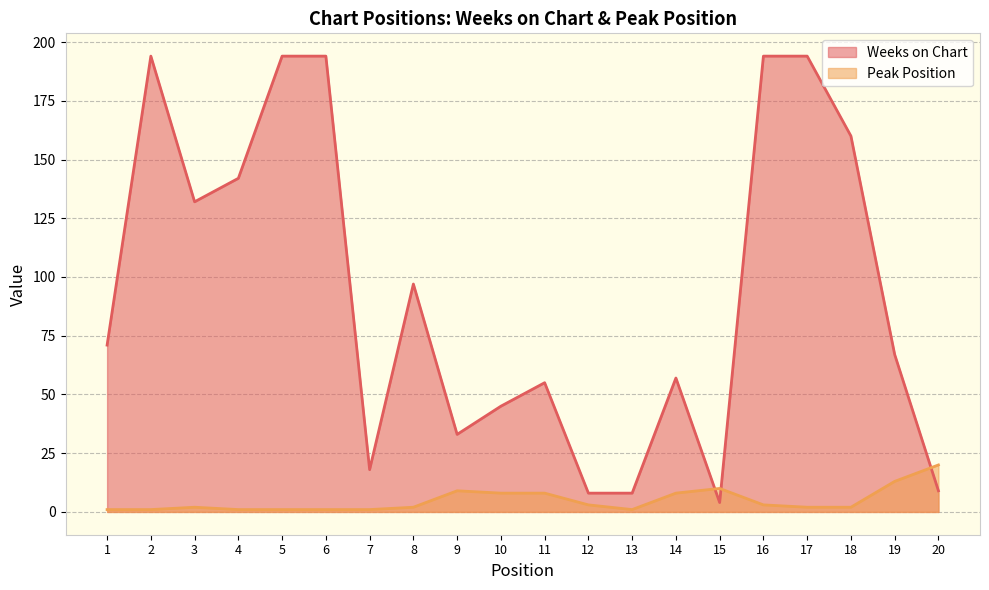

Reading left to right, extract all data points from this chart.

Weeks on Chart: 1=71	2=194	3=132	4=142	5=194	6=194	7=18	8=97	9=33	10=45	11=55	12=8	13=8	14=57	15=4	16=194	17=194	18=160	19=67	20=9
Peak Position: 1=1	2=1	3=2	4=1	5=1	6=1	7=1	8=2	9=9	10=8	11=8	12=3	13=1	14=8	15=10	16=3	17=2	18=2	19=13	20=20